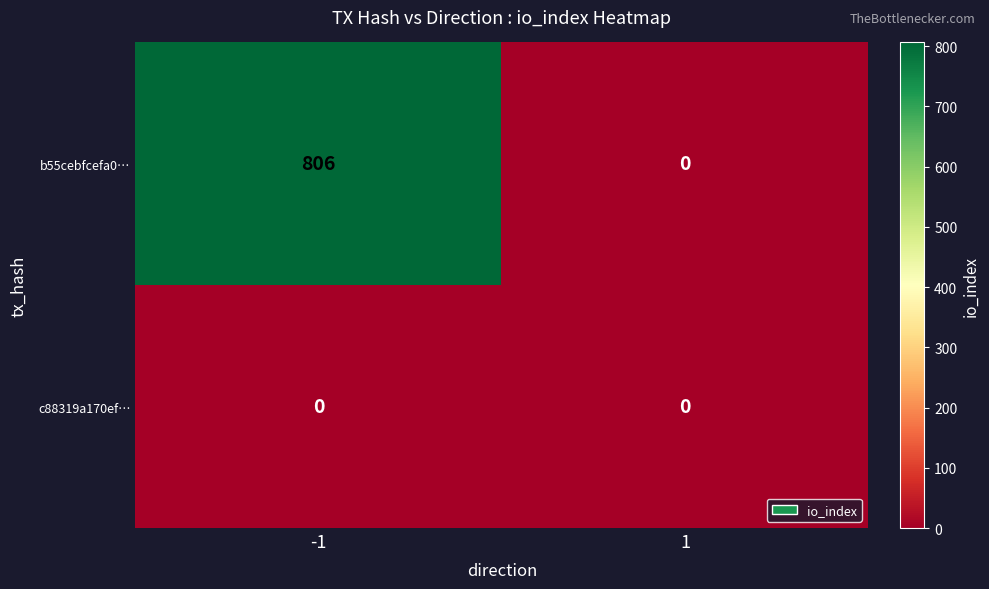

What is the average value of the b55cebfcefa0… series?

403